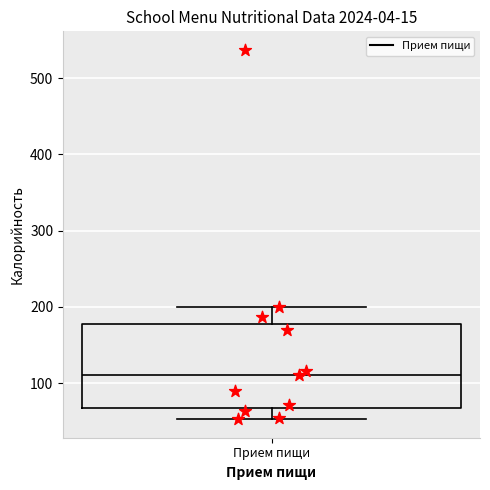

Transcribe this box plot: give where the median line is, the range the box spans, and where the two whiskers end, as read against the y-axis. The values are not printed on the chart, so give them approximately, as read against the axis.

median 110, box 70 to 180, whiskers 50 to 200